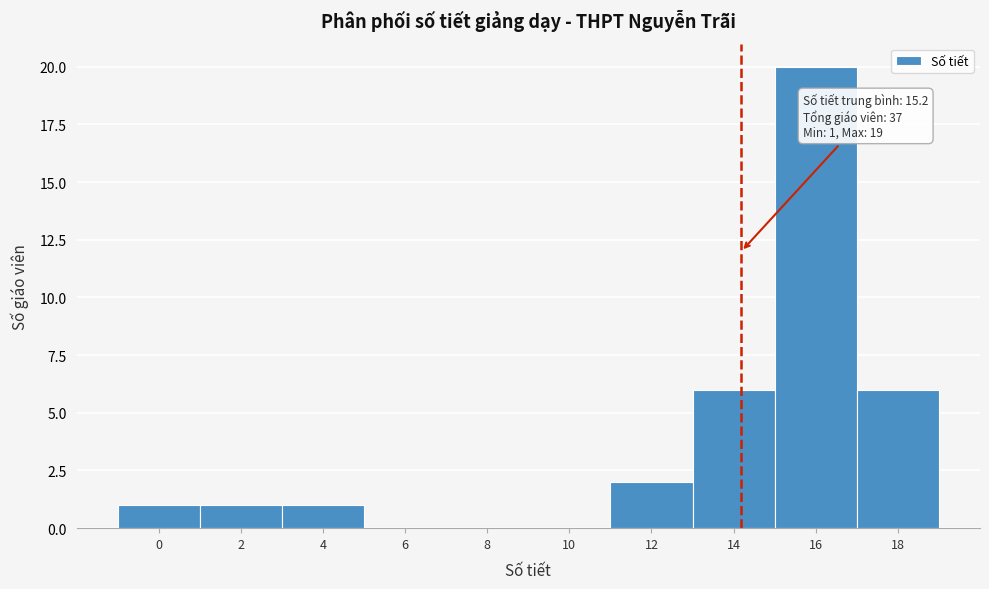

Reading left to right, extract all data points from this chart.

0=1	2=1	4=1	6=0	8=0	10=0	12=2	14=6	16=20	18=6